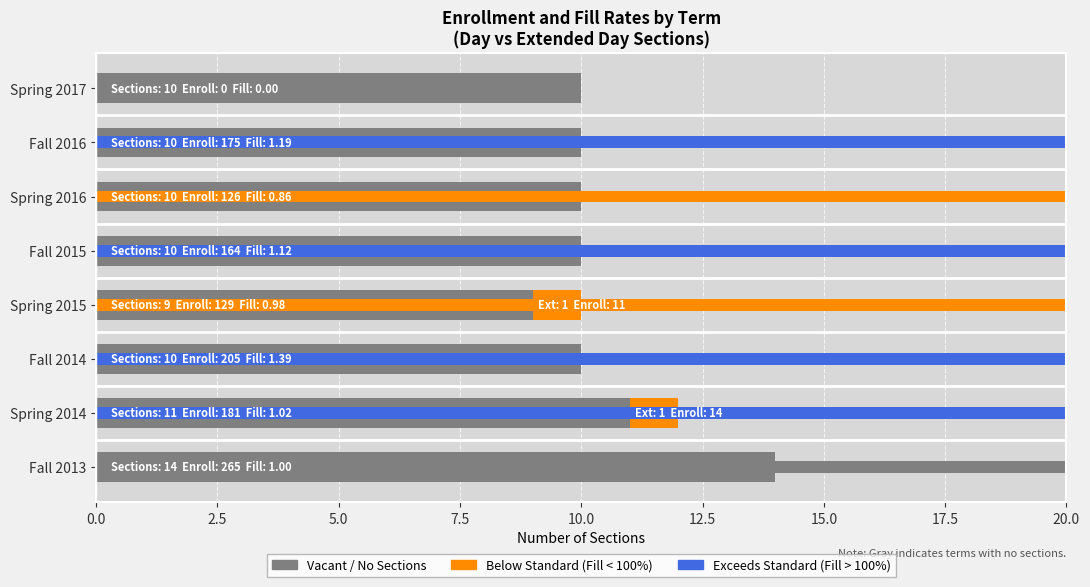

How many groups of bars are there?

8